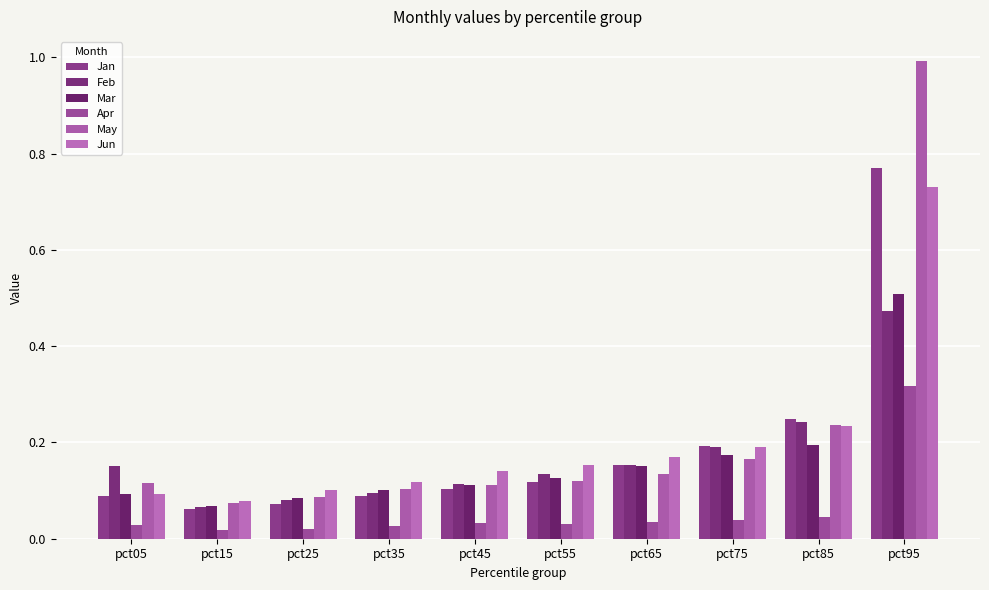

What is the value of the Mar bar at the 7th from the left?

0.2